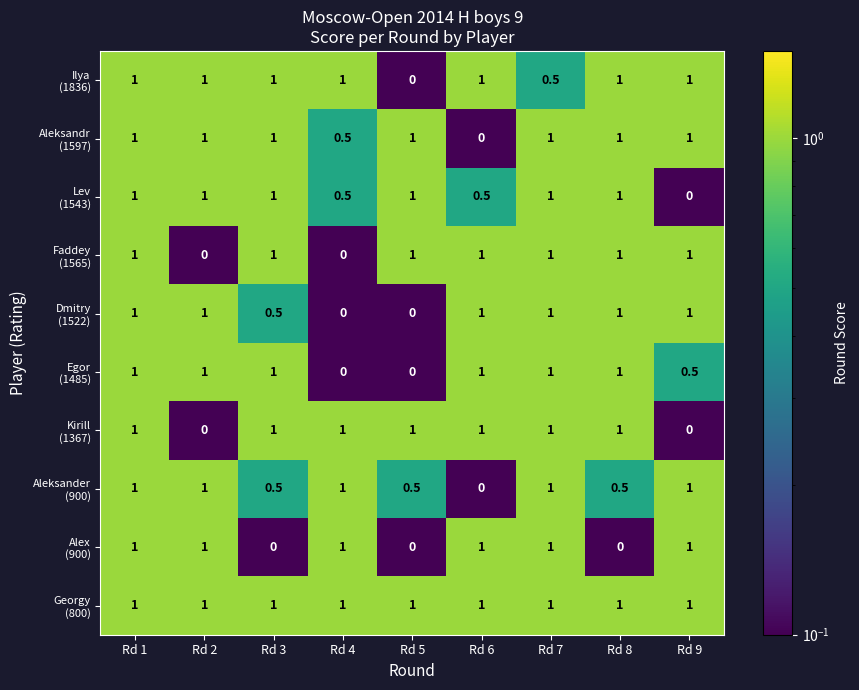

What is the difference between the highest and lowest values at Rd 3?

1.0